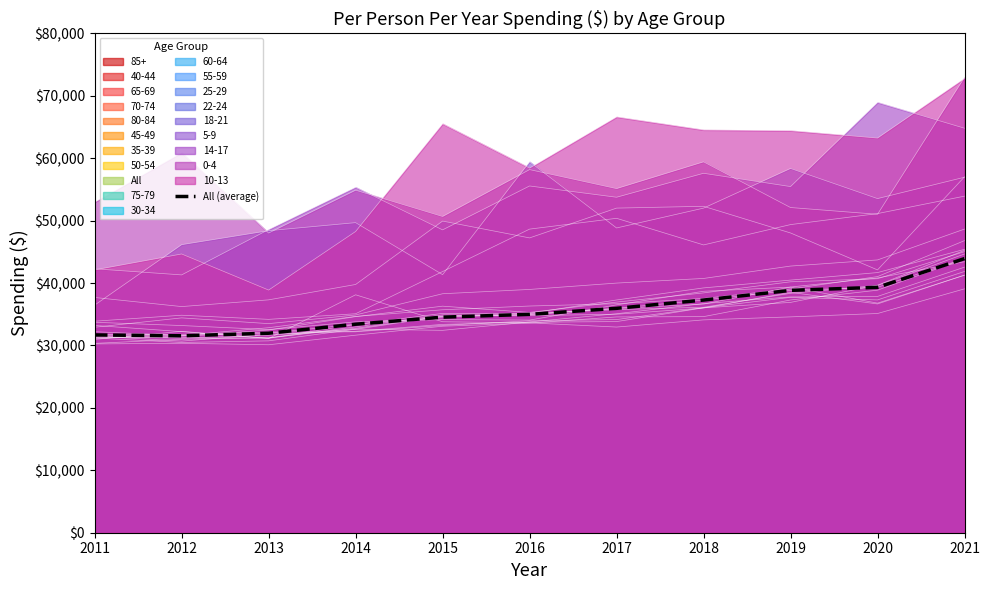

True or false: there are more than 2 points higher than both neighbors.

False